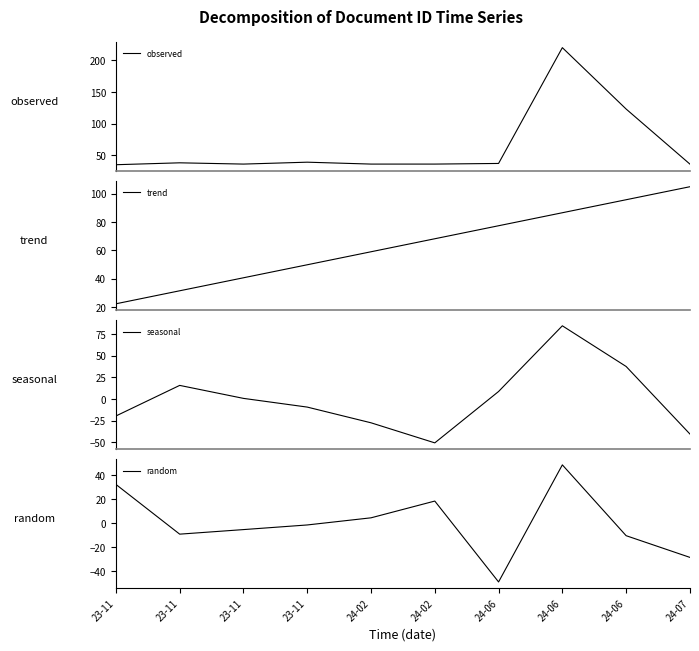

At which label does random reach its peak?

24-06